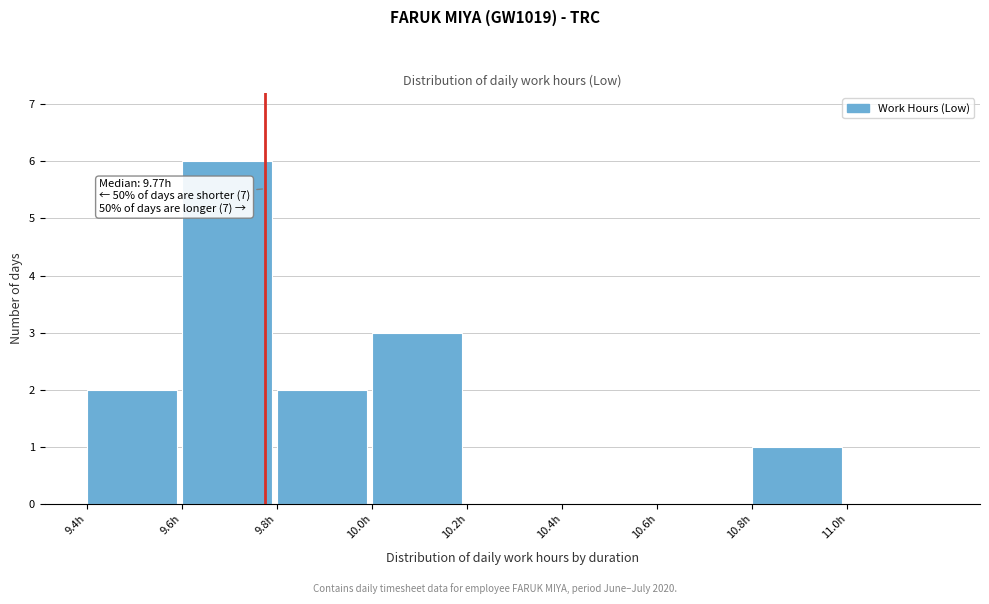

Over which range of the x-axis is the bar tallest?

9.6 to 9.8